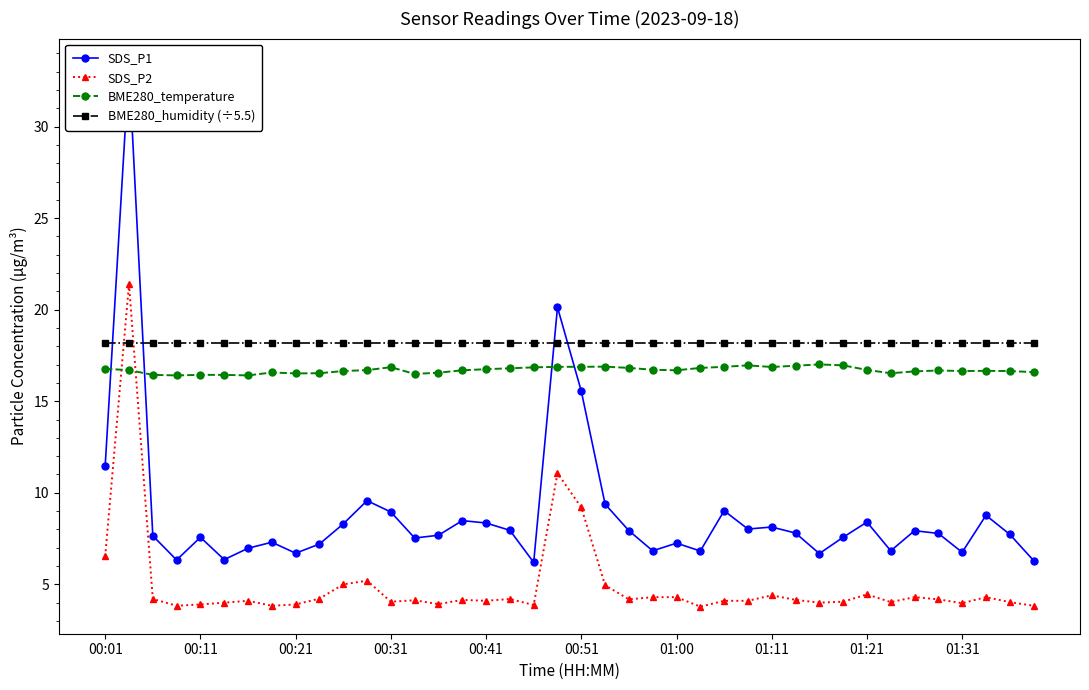

What is the lowest value of the BME280_temperature series?

16.4